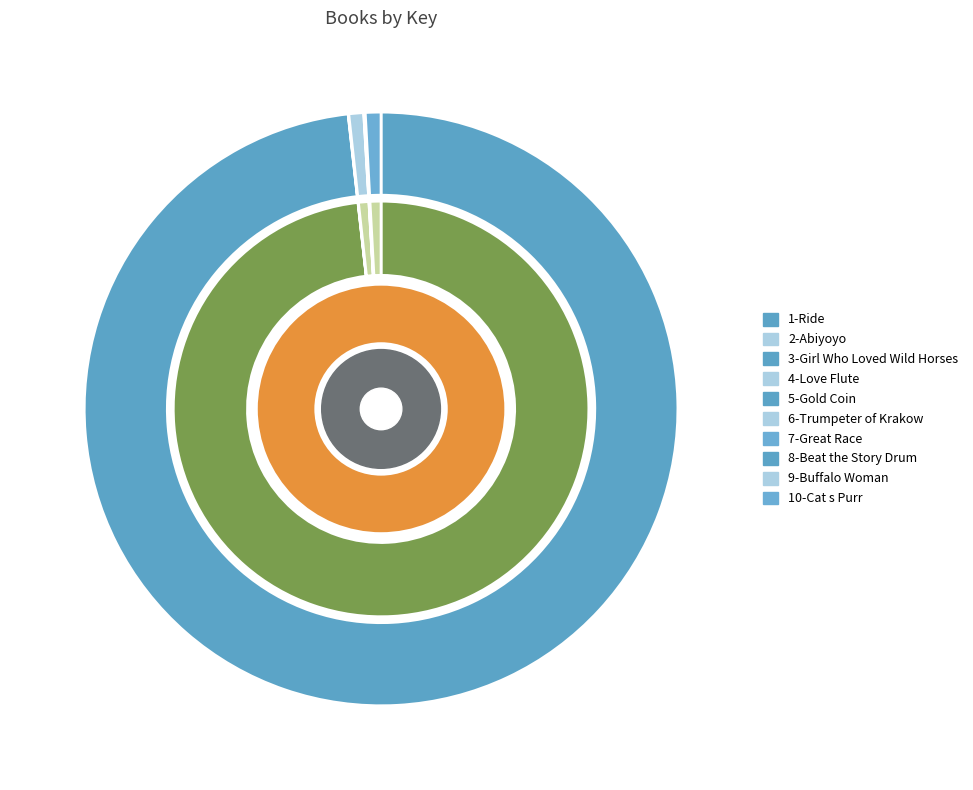

How many slices are in this pie chart?

10